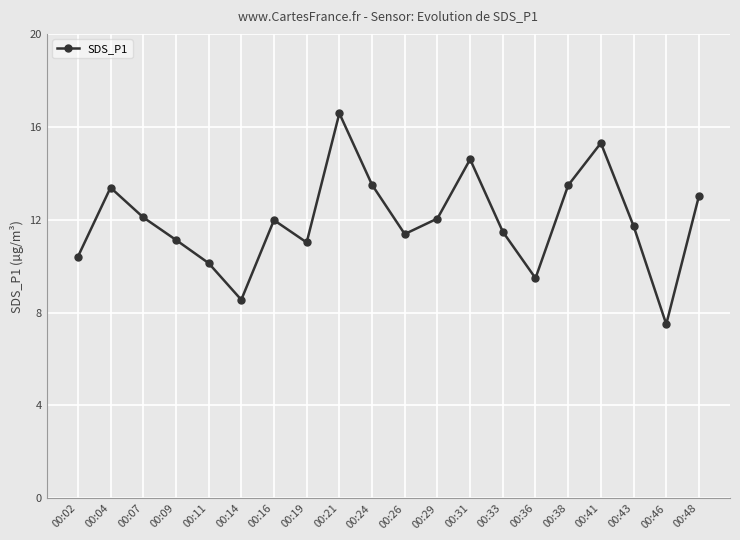

How many series are shown in this chart?

1